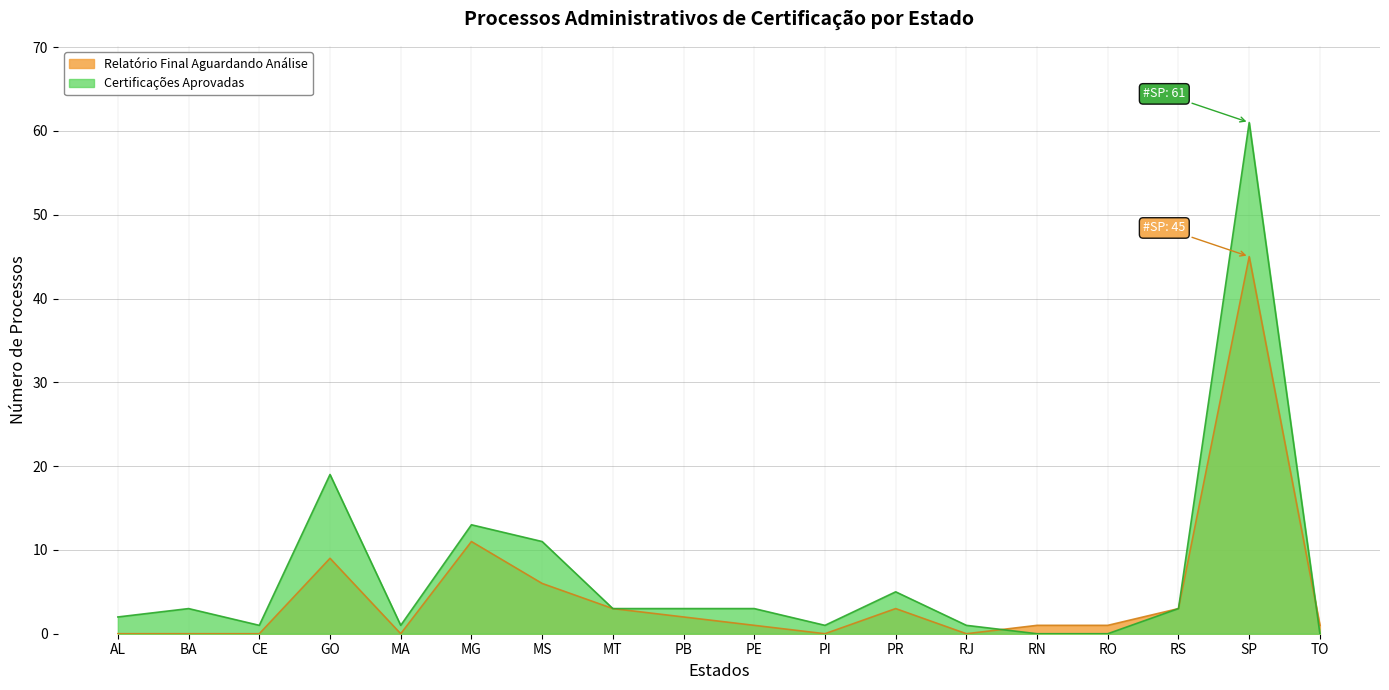

What position from the right is PB?

10